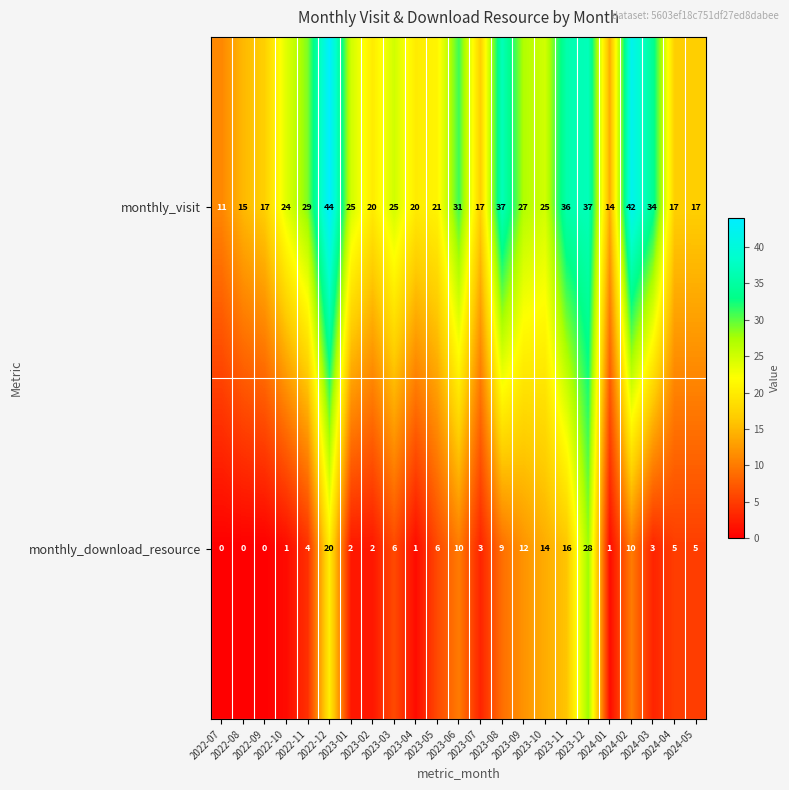

What is the difference between the maximum and minimum values in the monthly_download_resource series?

28